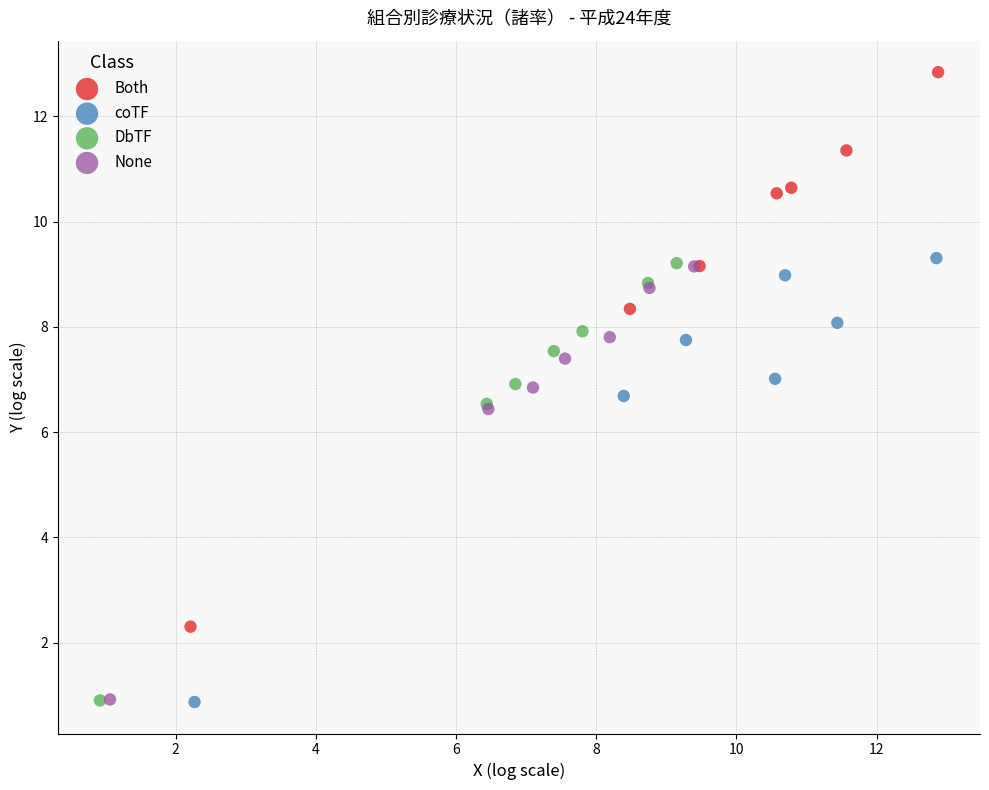

What are all the series names shown in the legend?

Both, coTF, DbTF, None